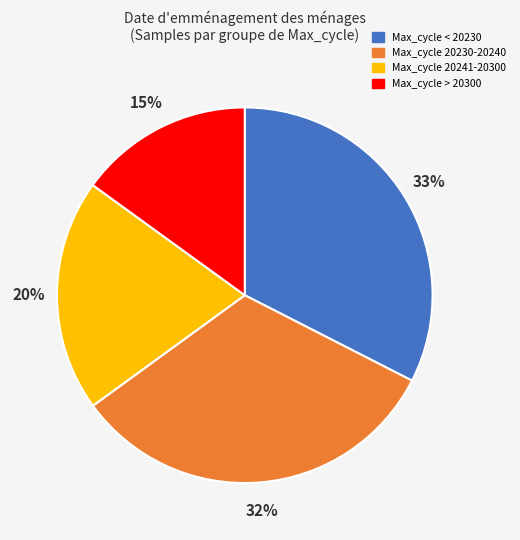

To the nearest percent, what portion does Max_cycle 20230-20240 represent?

32%